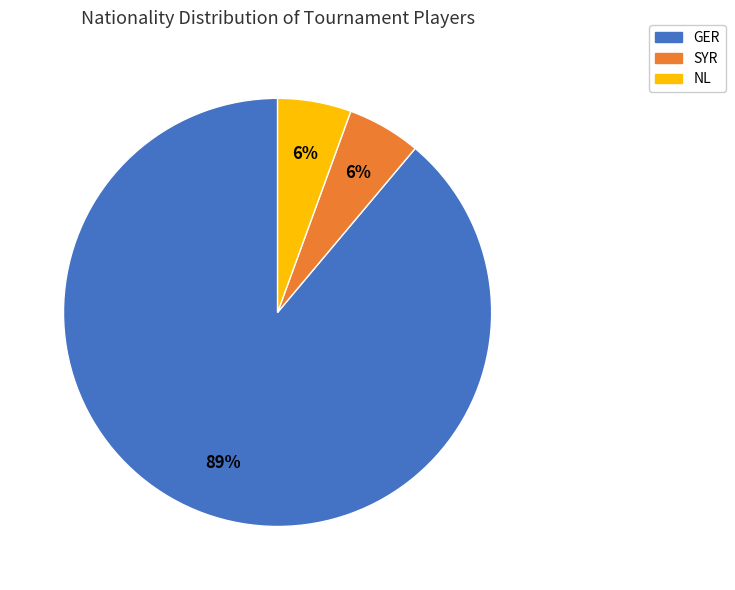

Count the number of slices in the pie.

3